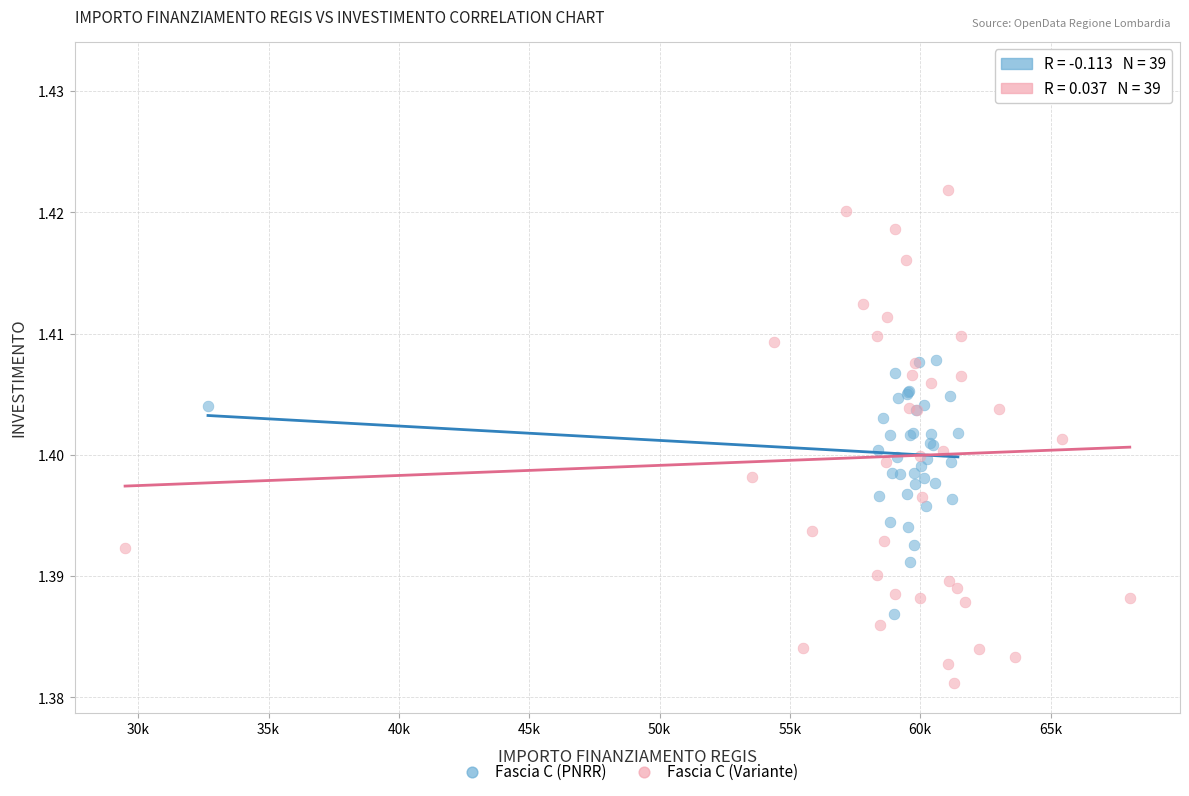

Which series reaches the minimum Y coordinate?

Fascia C (Variante)